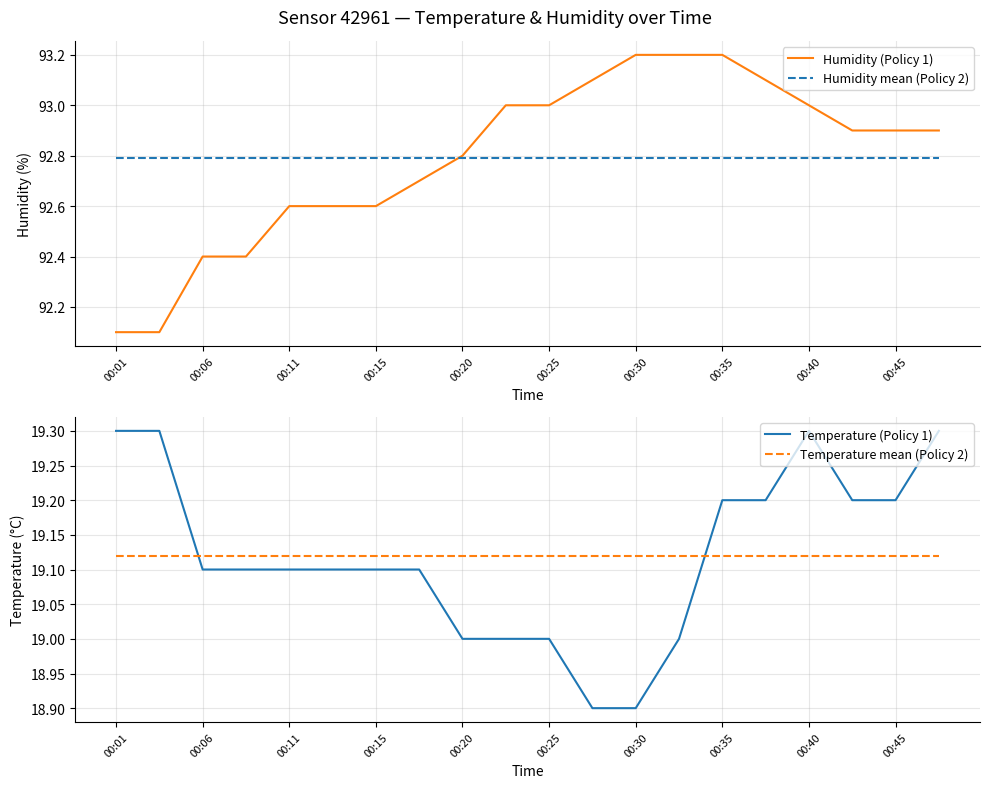

True or false: Temperature (Policy 1) and Temperature mean (Policy 2) intersect in this chart.

True